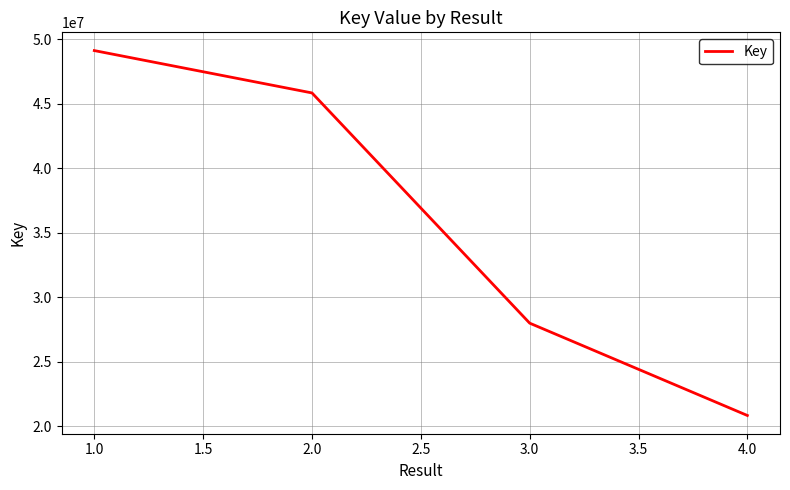

Reading left to right, extract all data points from this chart.

49116297	45831422	27977693	20816666